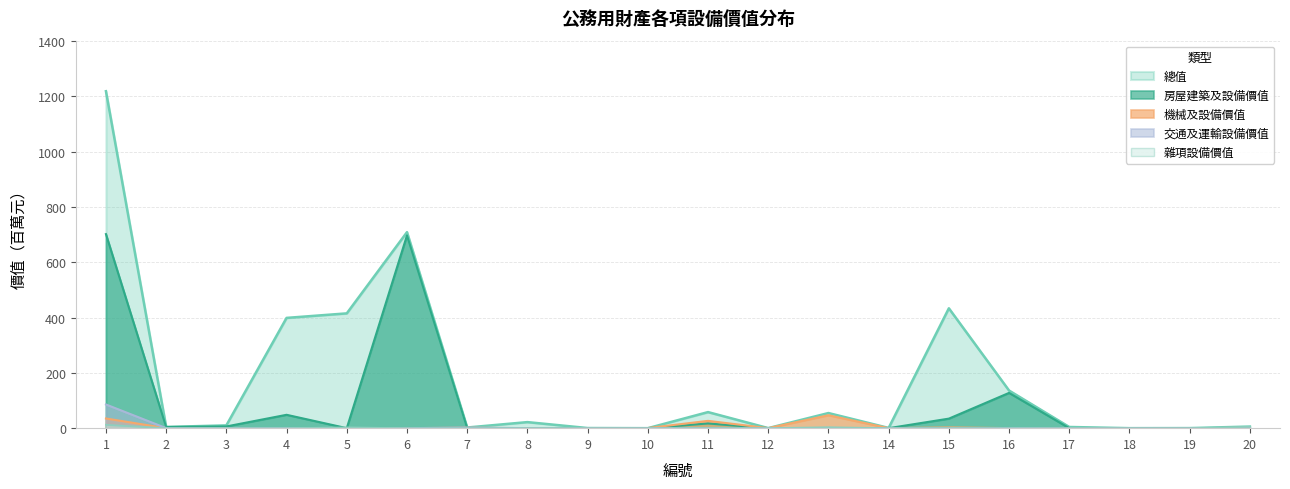

True or false: 總值 has a value of 2.4 at 7.

True